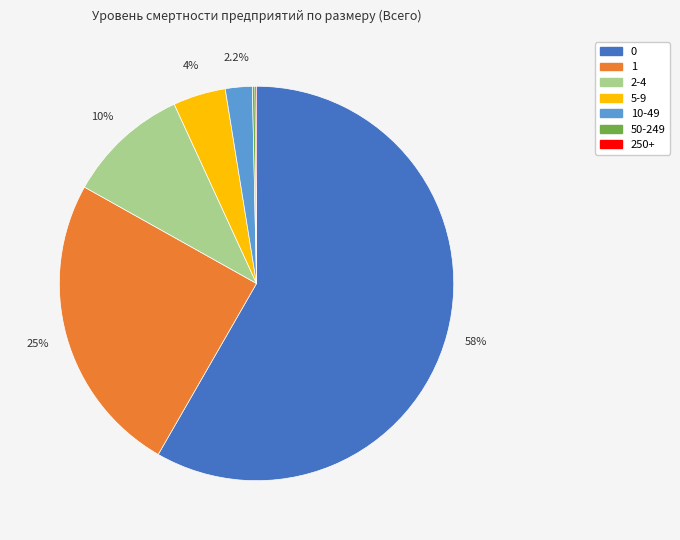

Is there a majority slice in this chart?

Yes